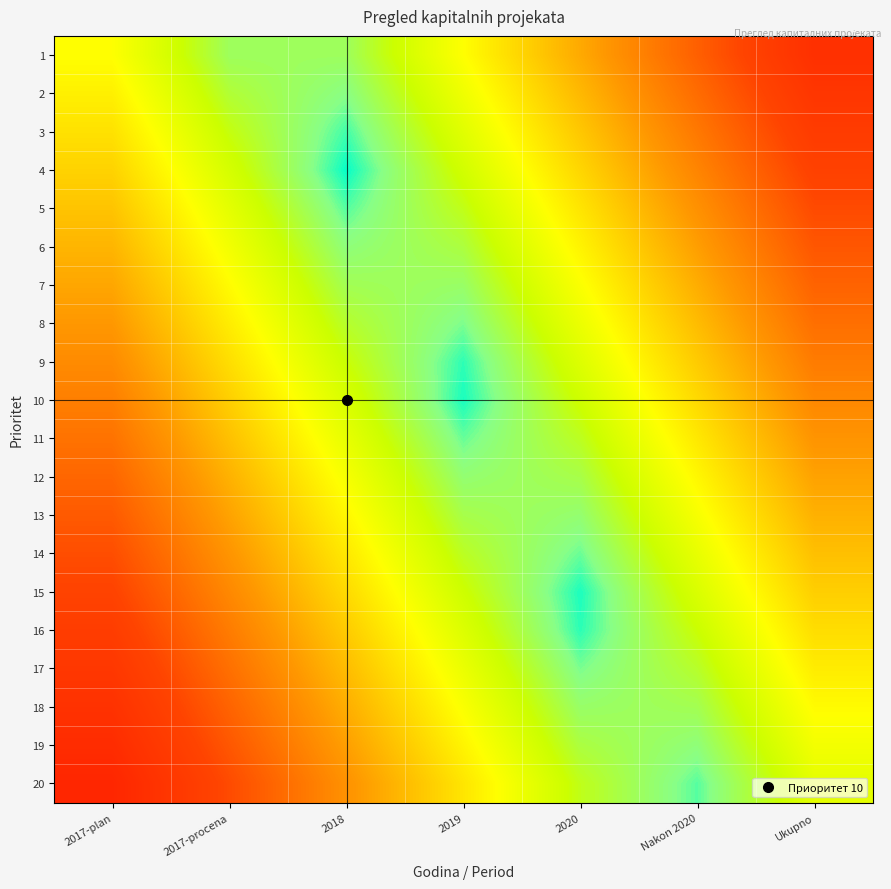

At how many categories does at least one series exceed 0?

7